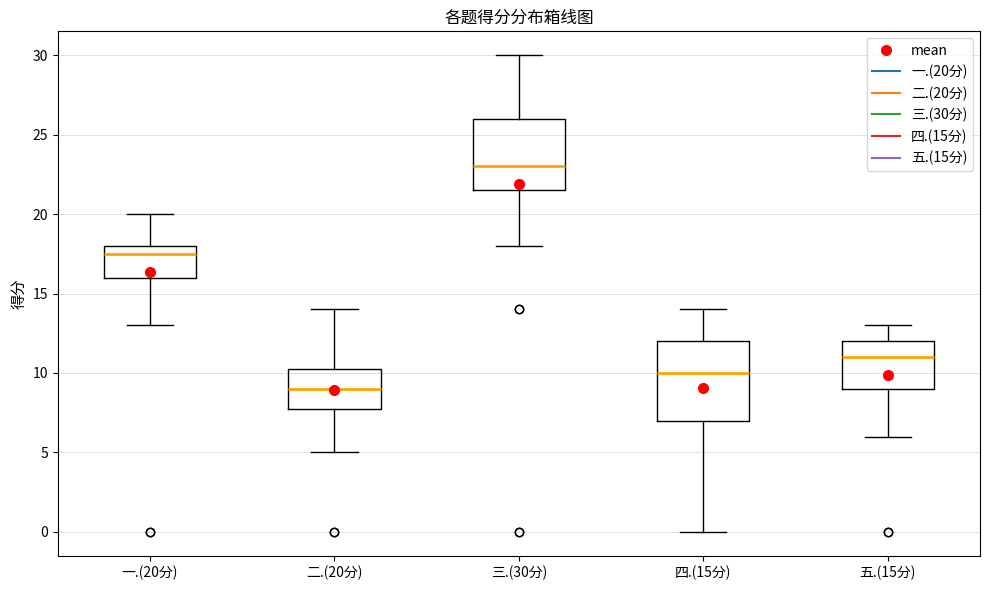

Reading left to right, transcribe this box plot: for each box, give where its median line is, the range the box spans, and where its two whiskers end, as read against the y-axis. The values are not printed on the chart, so give them approximately, as read against the axis.

一.(20分): median 17.5, box 16.0 to 18.0, whiskers 13.0 to 20.0
二.(20分): median 9.0, box 8.0 to 10.5, whiskers 5.0 to 14.0
三.(30分): median 23.0, box 21.5 to 26.0, whiskers 18.0 to 30.0
四.(15分): median 10.0, box 7.0 to 12.0, whiskers 0.0 to 14.0
五.(15分): median 11.0, box 9.0 to 12.0, whiskers 6.0 to 13.0